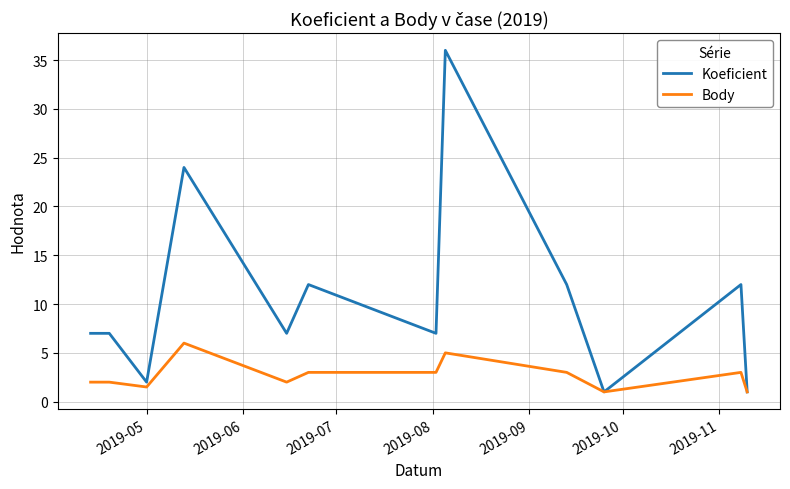

Which series has the largest range (max minus min)?

Koeficient